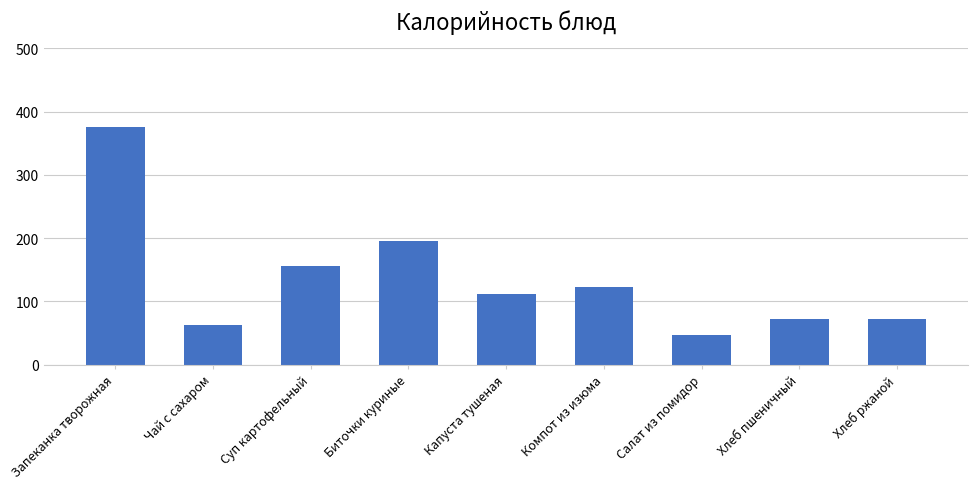

Reading left to right, list all the values displayed in this chart.

376	63	156	195	112	123	47	73	73